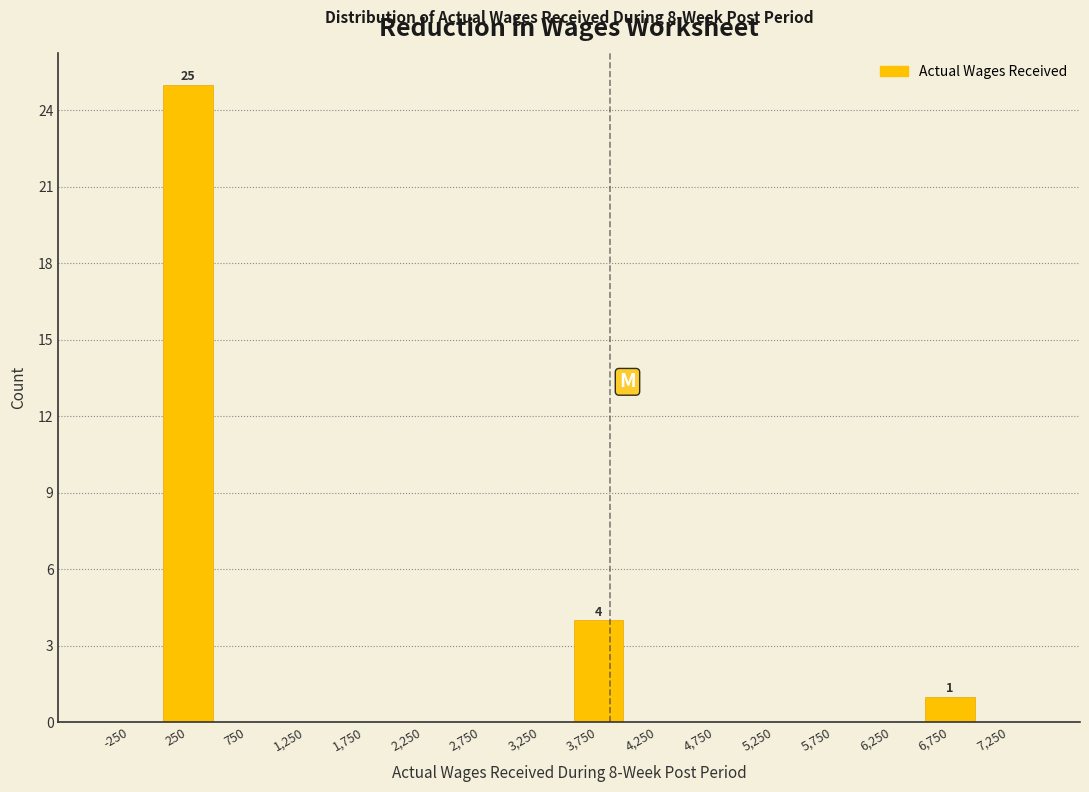

Over which range of the x-axis is the bar tallest?

0 to 500